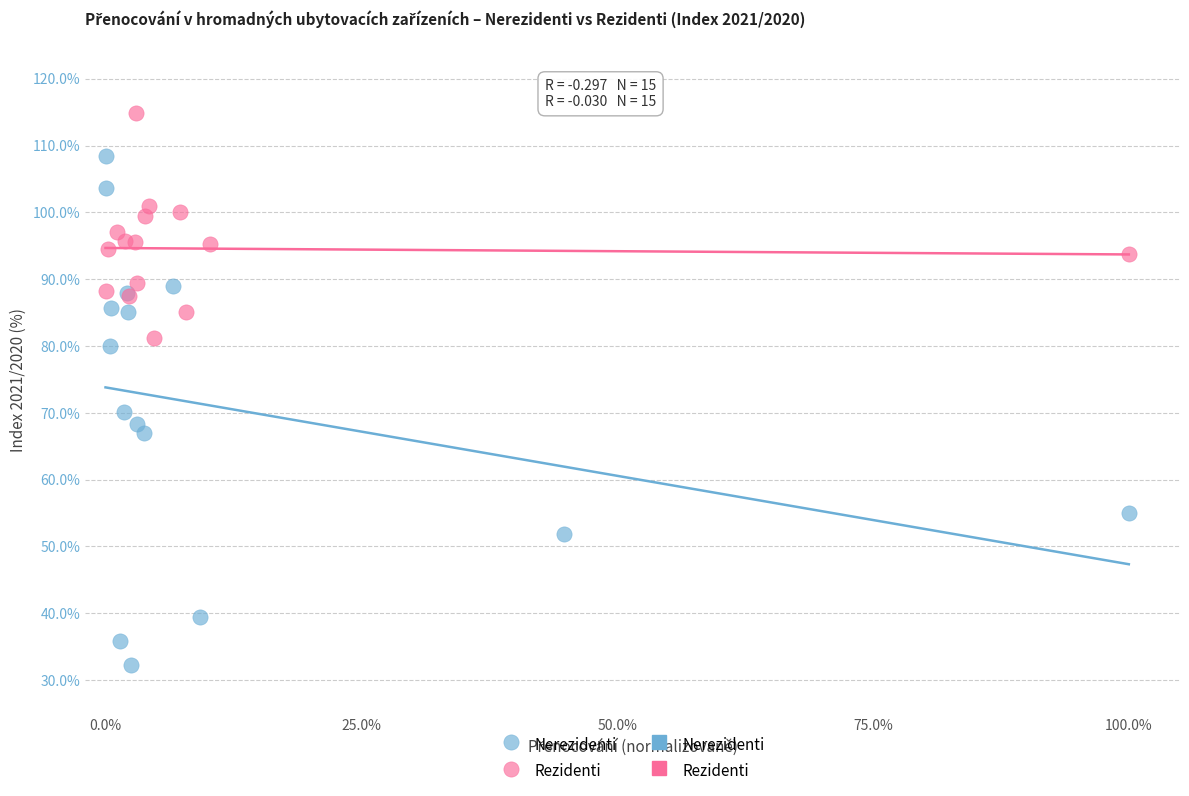

Which series contains the highest Y value?

Rezidenti